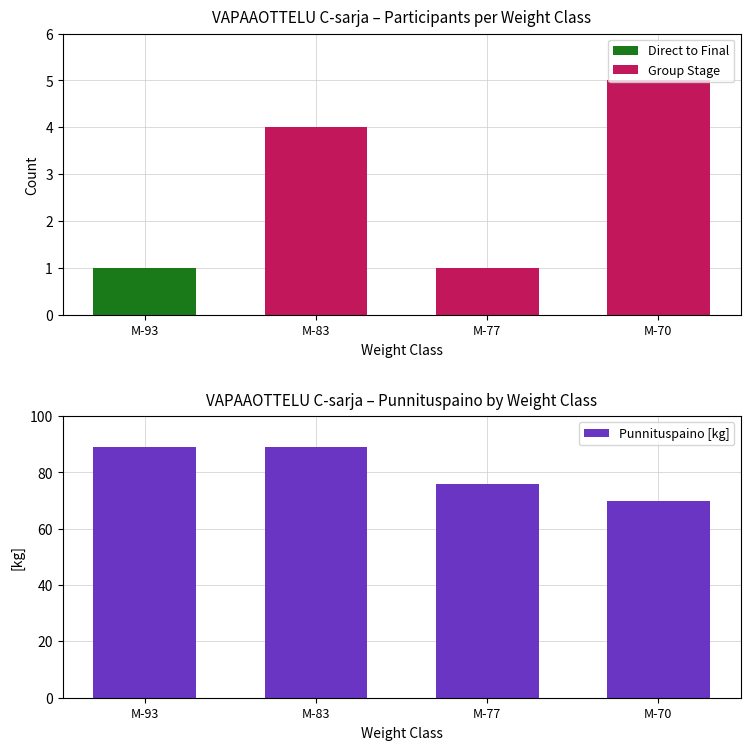

What is the difference between the highest and lowest values at M-77?

76